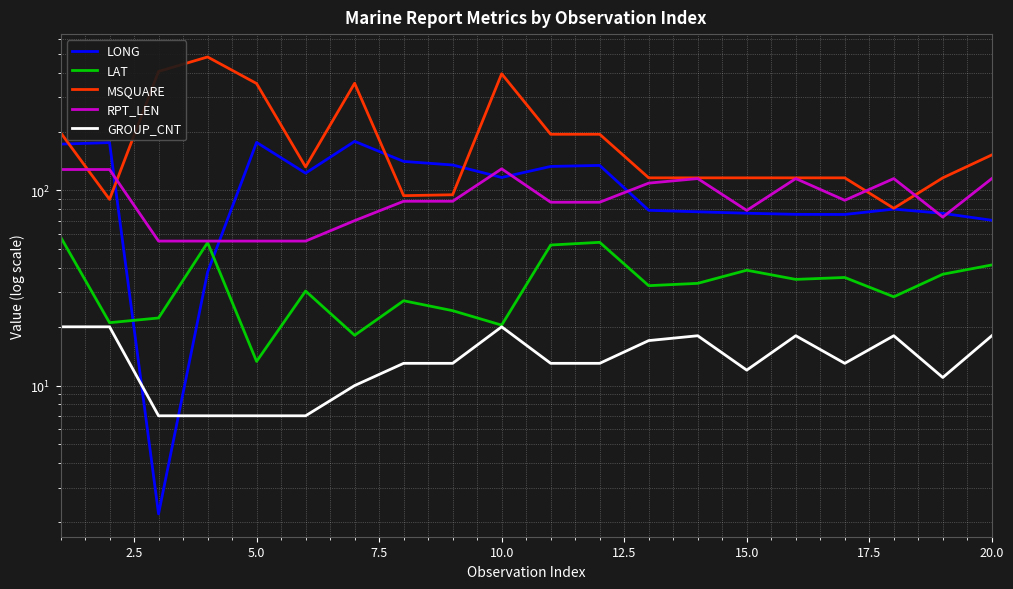

True or false: LAT and RPT_LEN intersect in this chart.

False